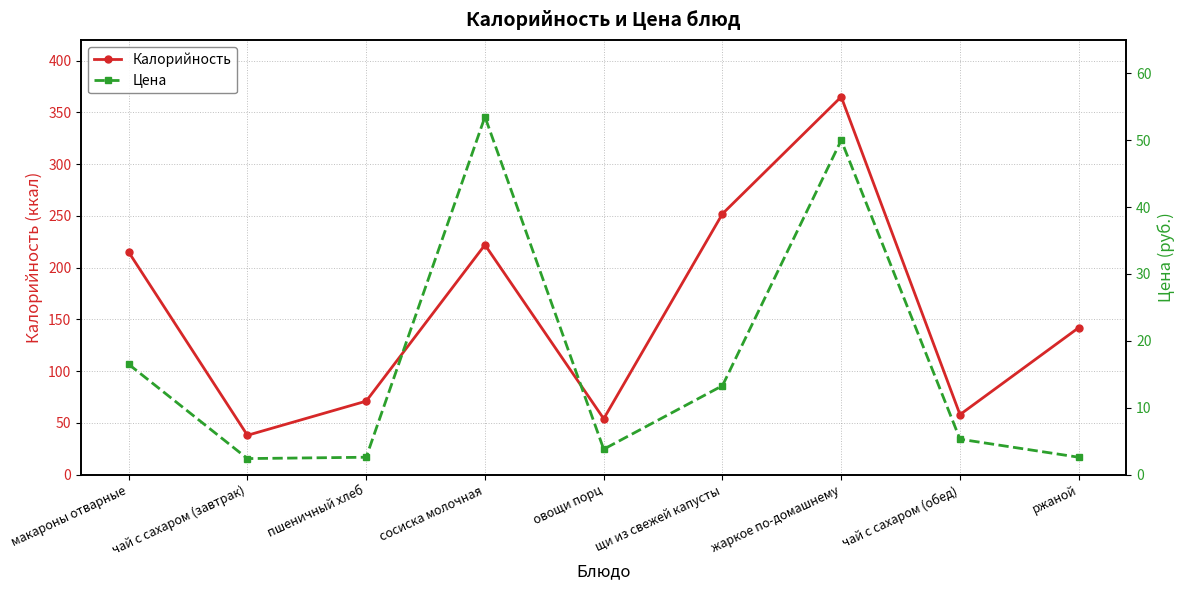

At which label does Калорийность first exceed 142?

макароны отварные